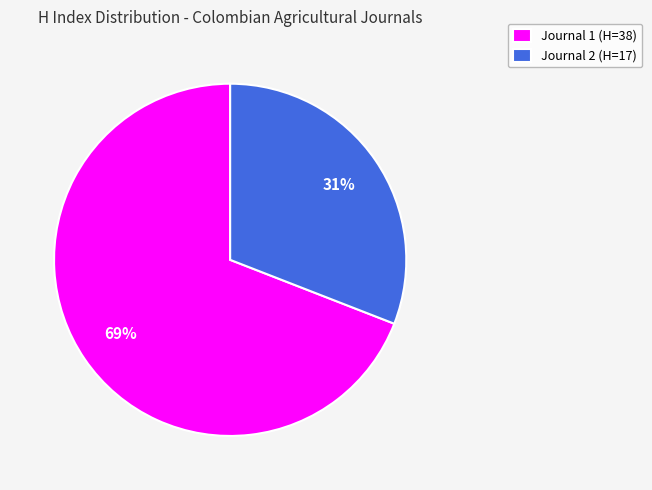

Combined, do Journal 1 (H=38) and Journal 2 (H=17) account for over 50%?

Yes